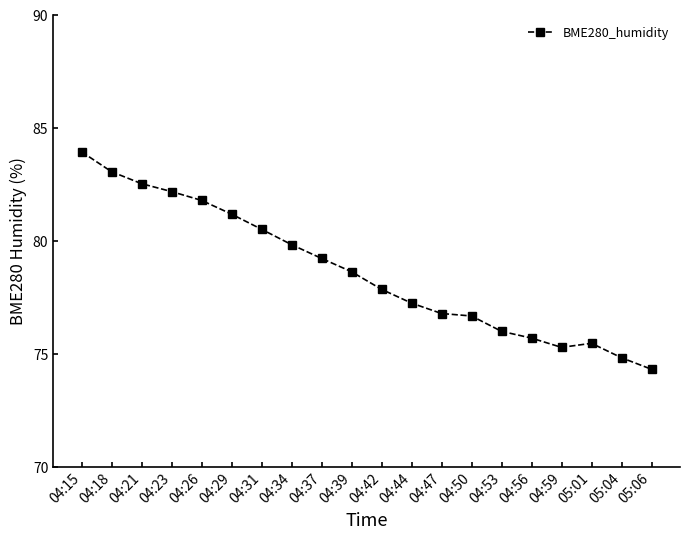

Read the value at 04:59.

75.3